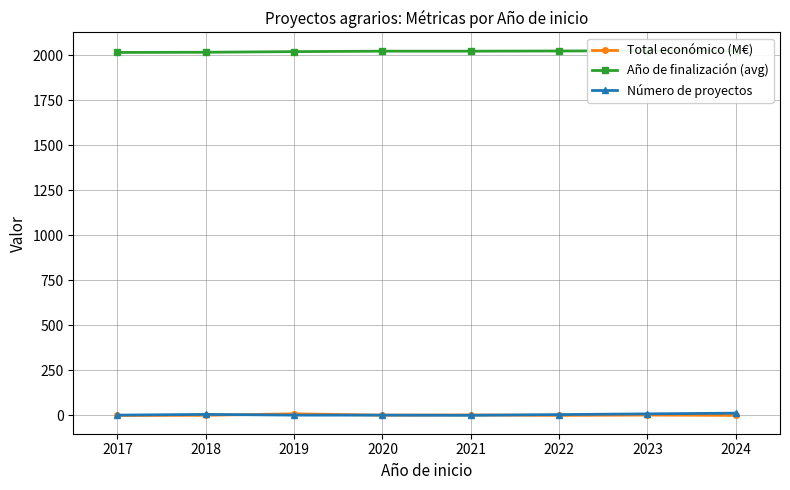

Is it true that Número de proyectos equals 9.0 at 2023?

True